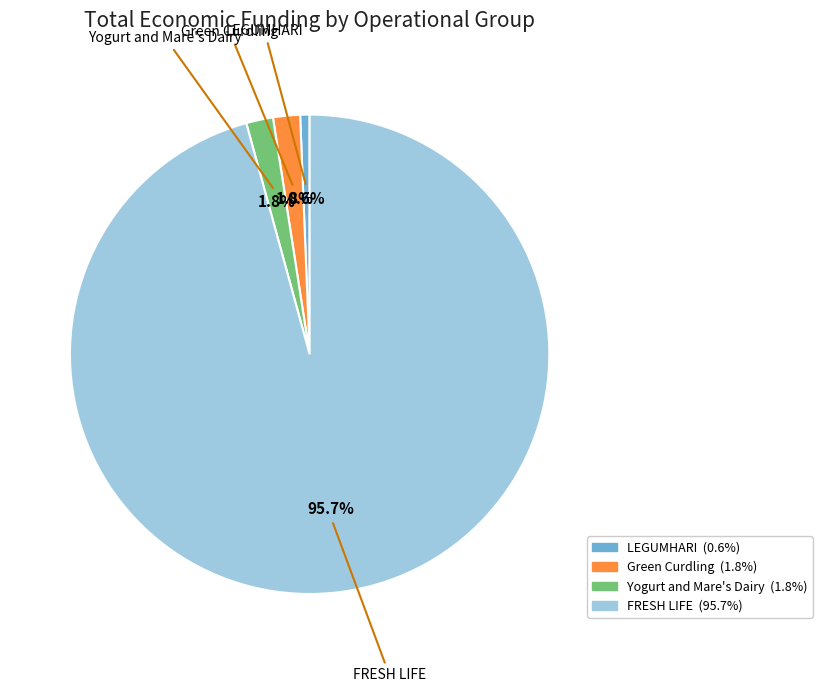

How many slices are in this pie chart?

4